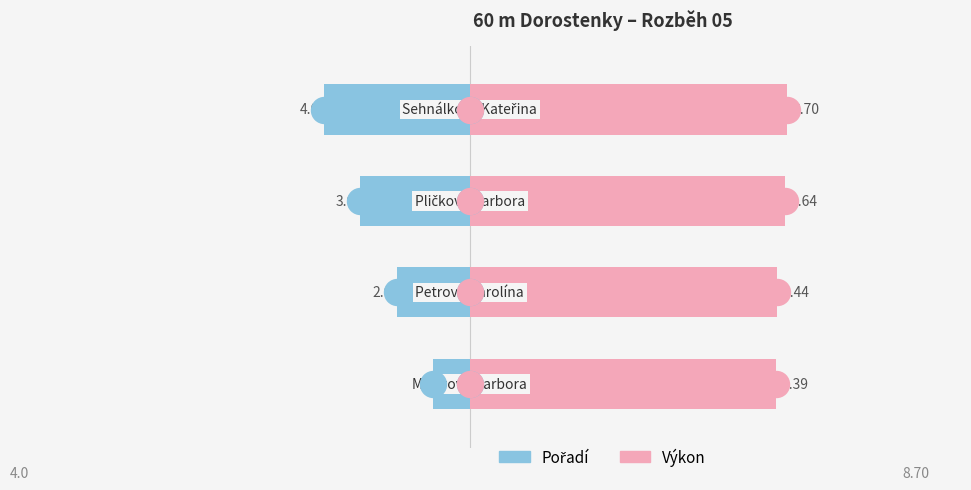

Which series has the largest Y range (max minus min)?

Pořadí